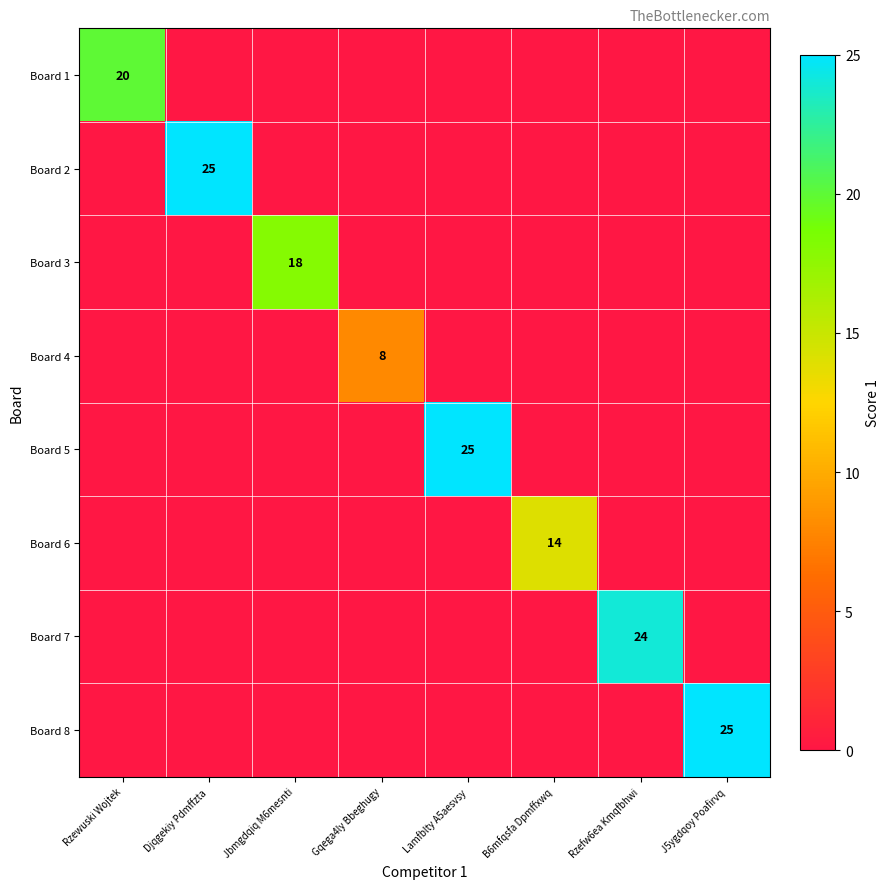

The Board 4 series shows 8 at Gqega4ly Bbeghugy. True or false?

True